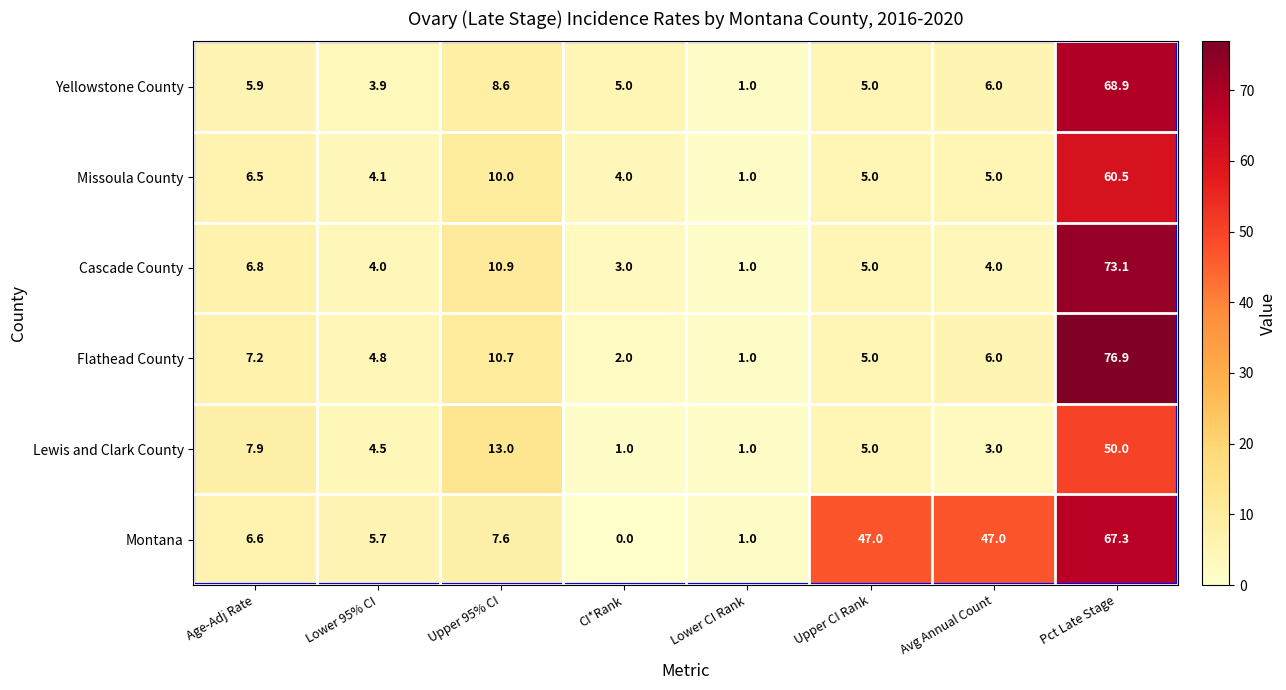

The Missoula County series shows 1.0 at Lower CI Rank. True or false?

True